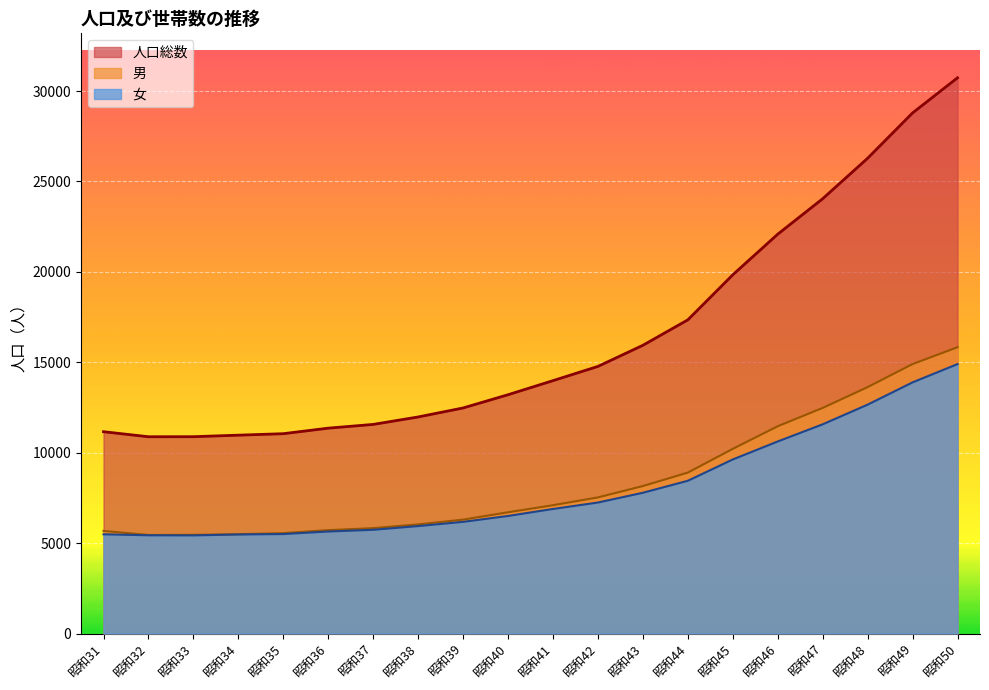

The value of 人口総数 at 昭和47 is 24046. True or false?

True